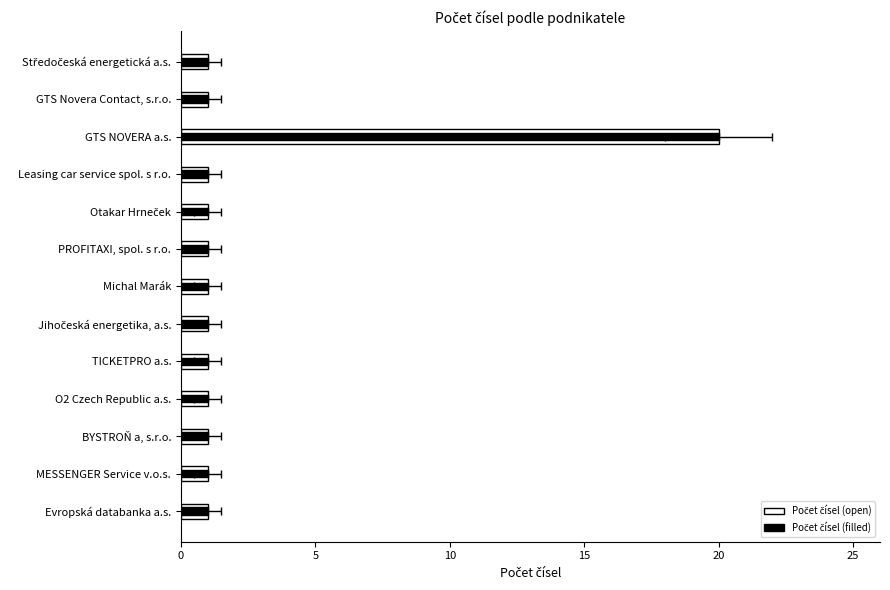

What are all the series names shown in the legend?

Počet čísel (open), Počet čísel (filled)